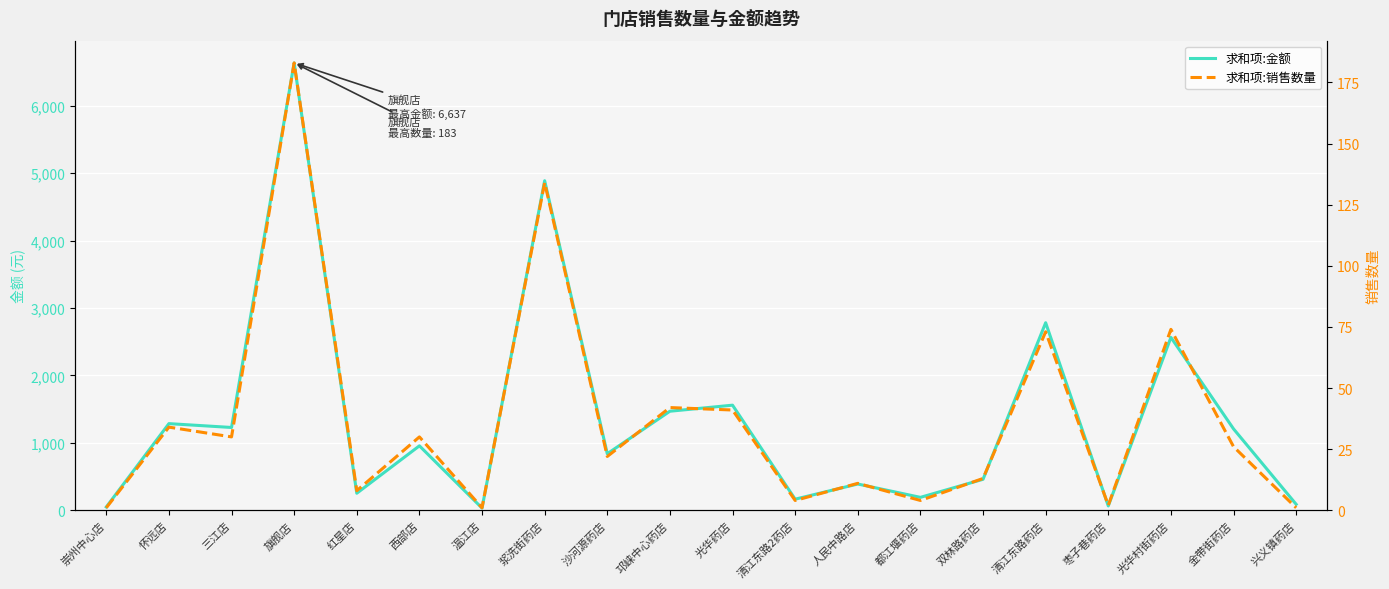

The 求和项:销售数量 series shows 183.0 at 旗舰店. True or false?

True